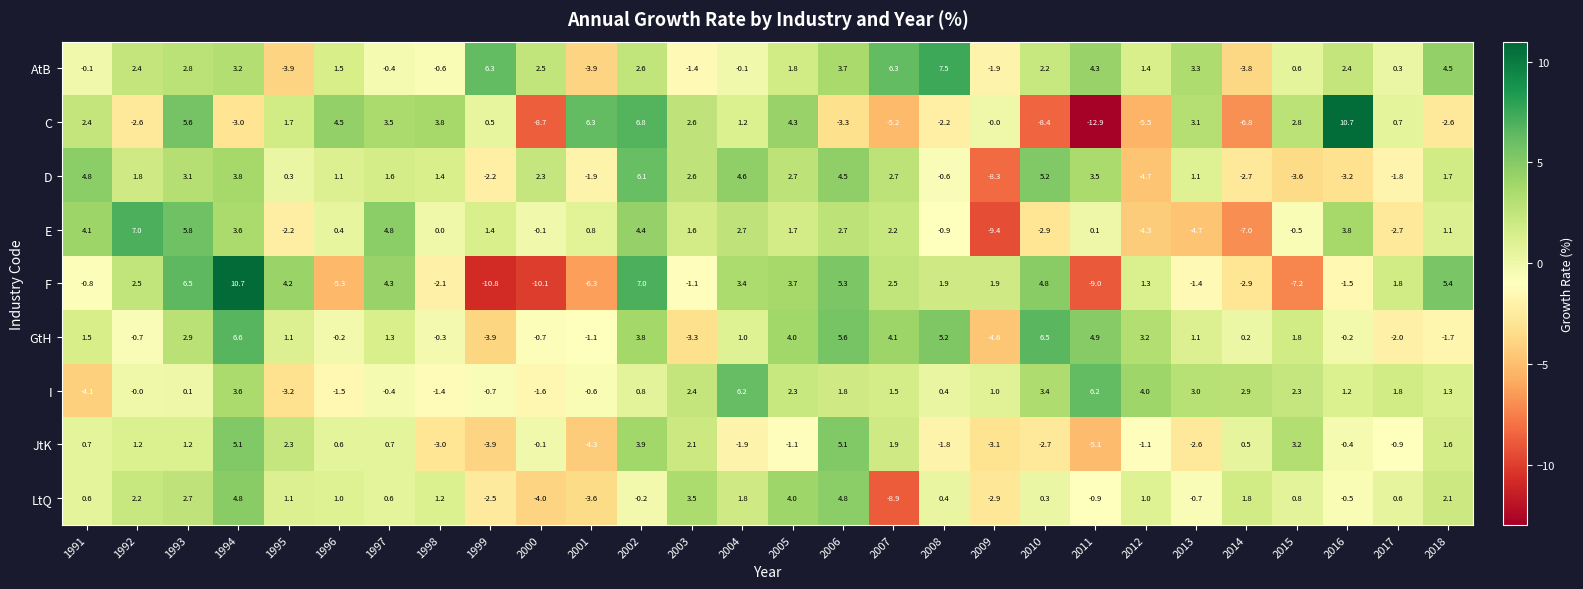

Which series has the largest total across all categories?

AtB